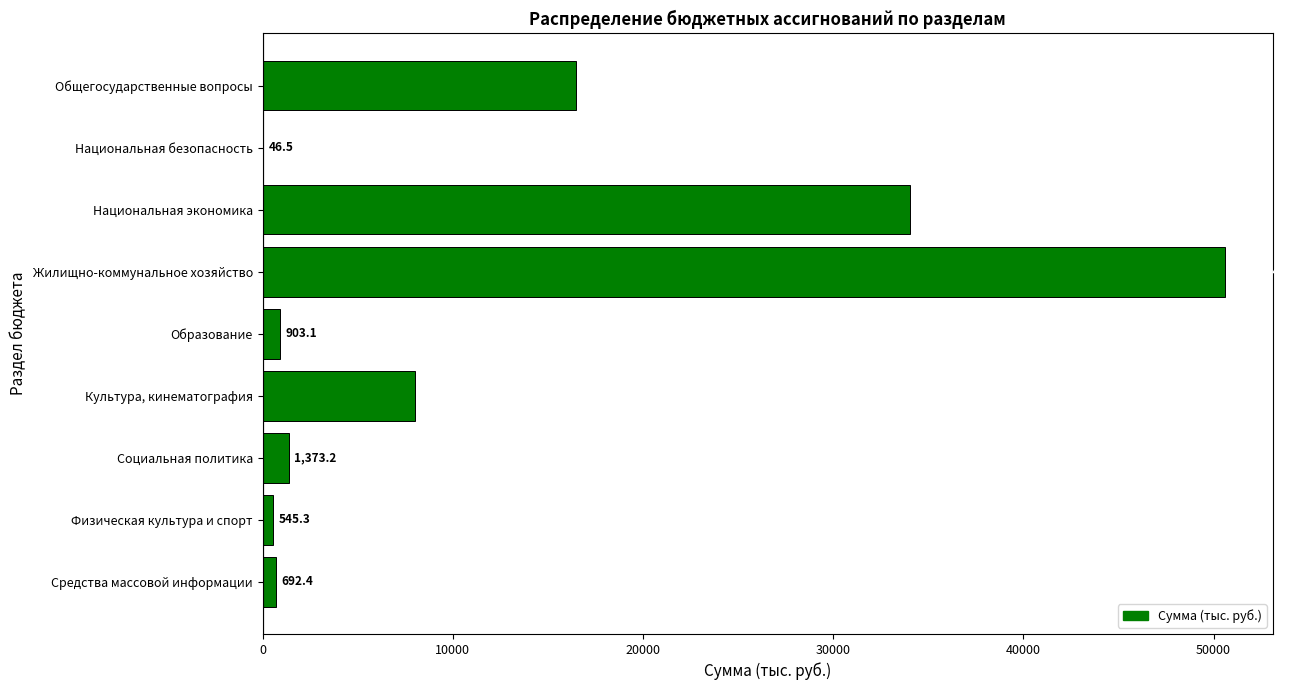

What is the sum of all values?

112700.0